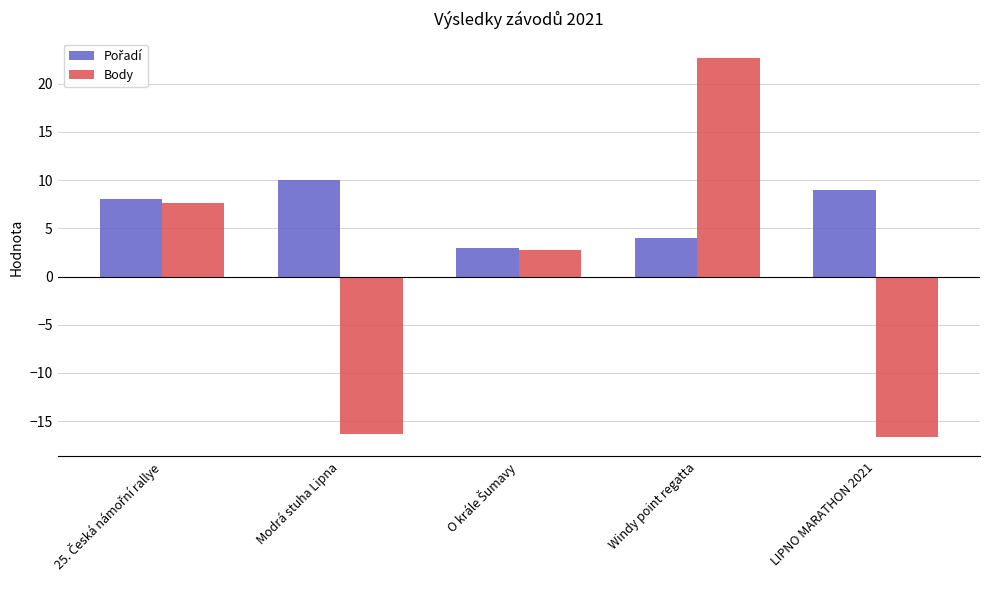

What is the difference between the highest and lowest values at Modrá stuha Lipna?

26.4